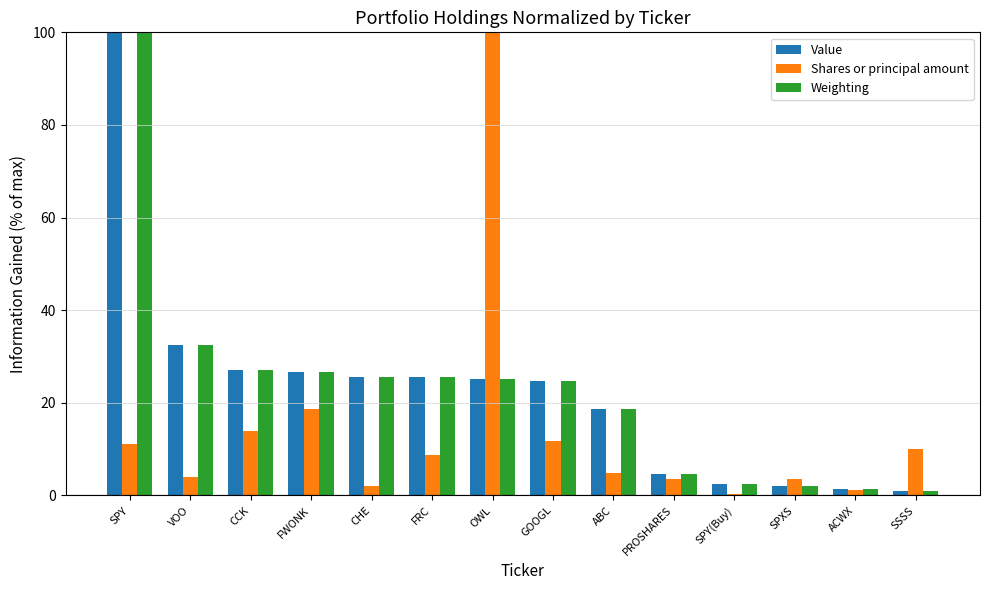

What is the maximum value shown in the chart?

100.0